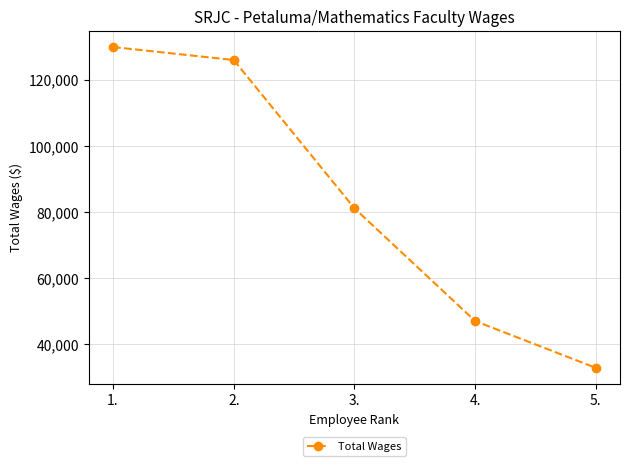

Approximately how many times larger is the value at 3. compared to 2.?

0.6